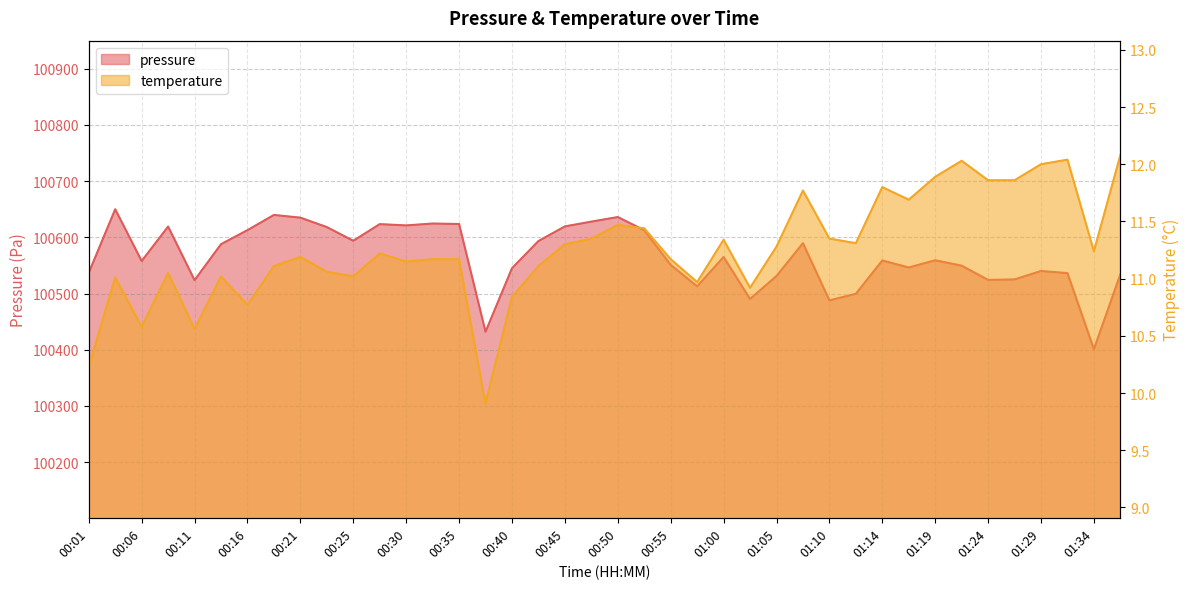

At 00:11, list the series in order from smallest to largest.

temperature, pressure